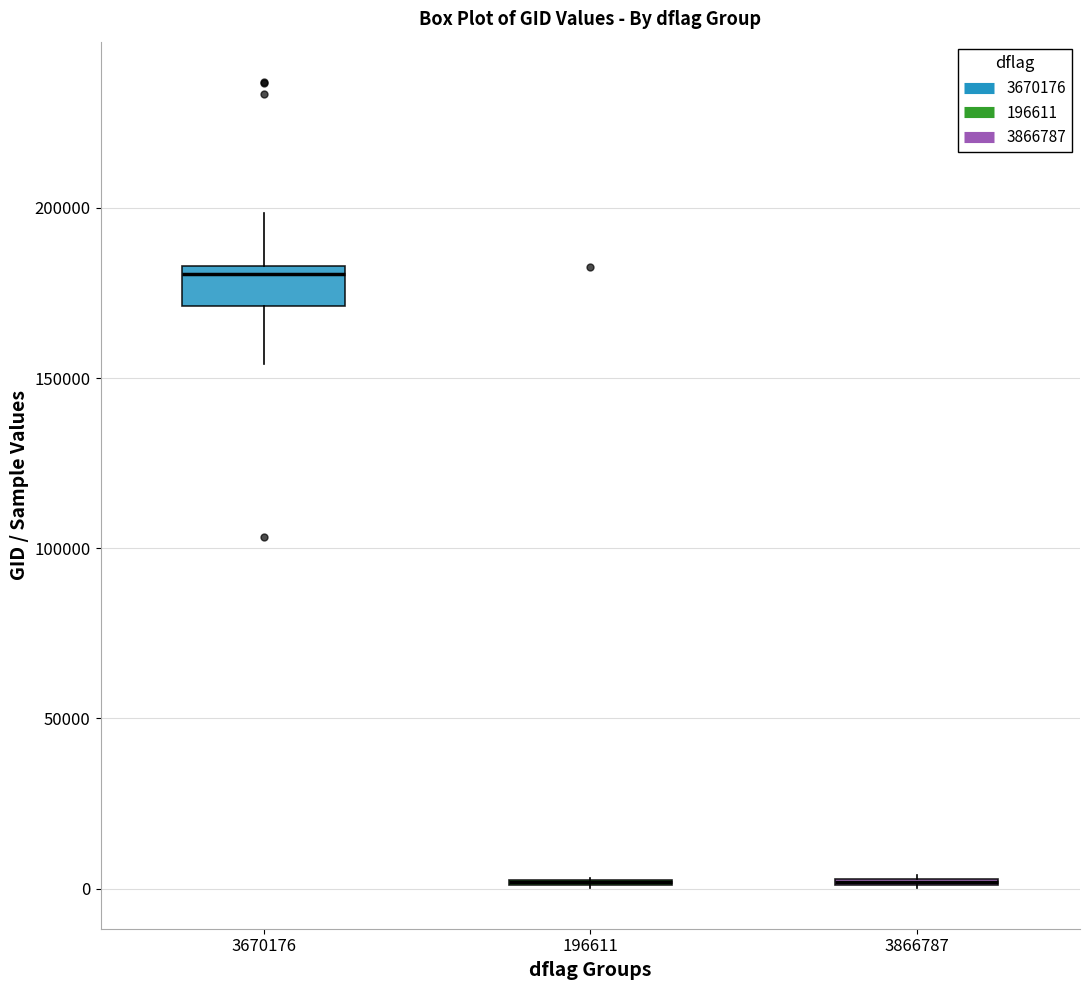

Which box is the tallest, from its lower edge to its upper edge?

3670176